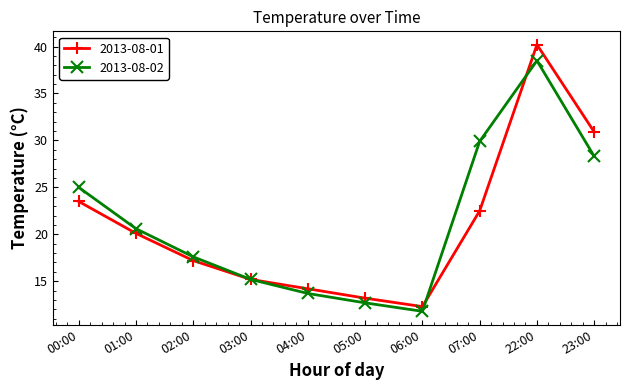

What are all the series names shown in the legend?

2013-08-01, 2013-08-02